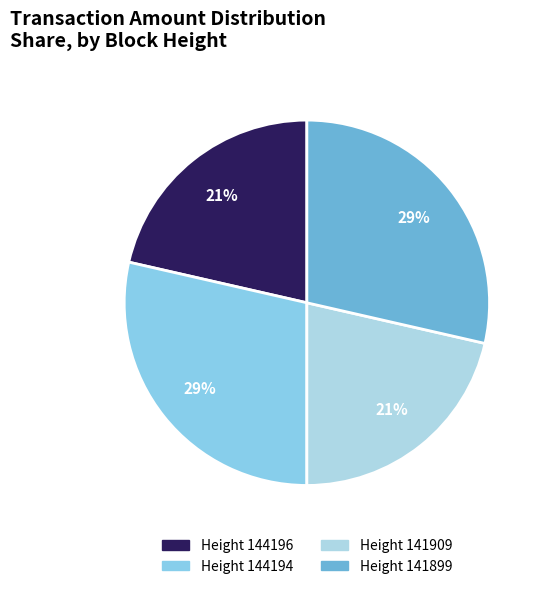

To the nearest percent, what is the difference between the largest and smallest slice percentages?

7%